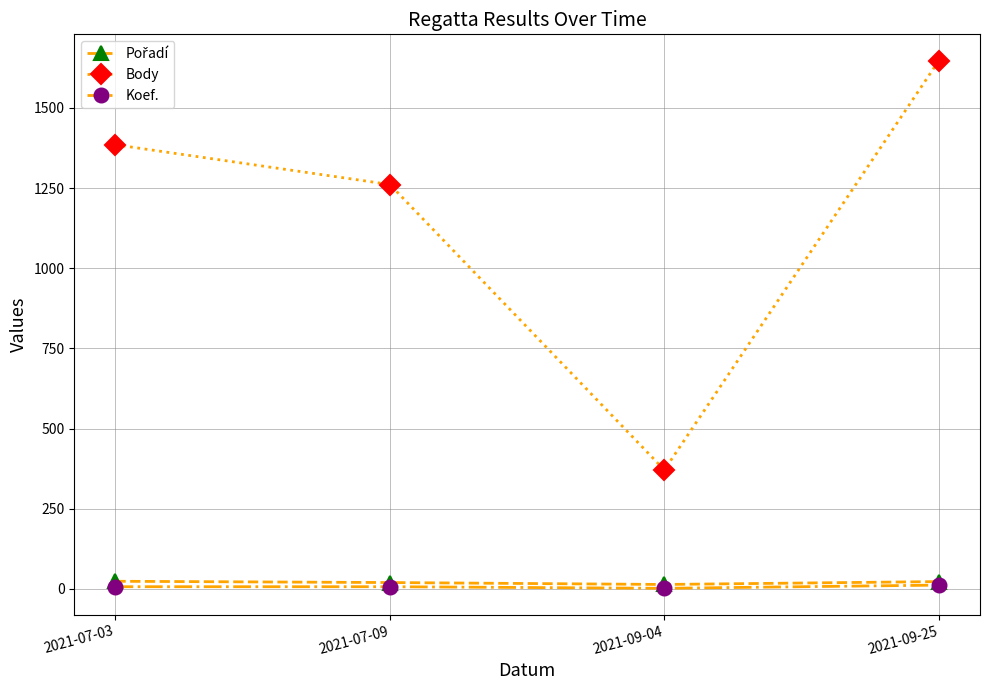

What is the label of the 3rd point from the right?

2021-07-09